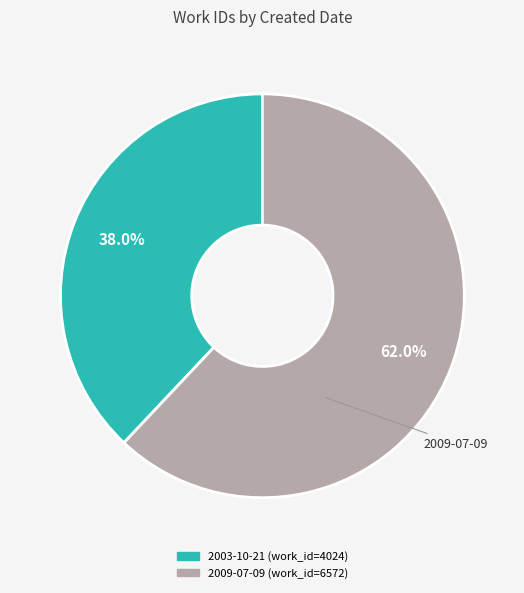

Rank the categories by value from highest to lowest.

2009-07-09, 2003-10-21